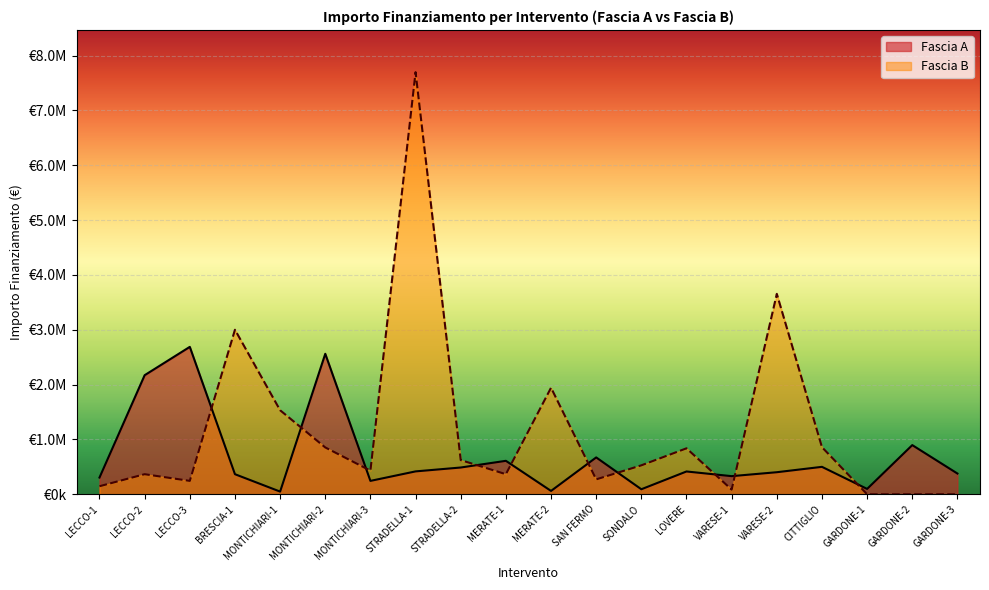

Is it true that Fascia A equals 672000.0 at SAN FERMO?

True